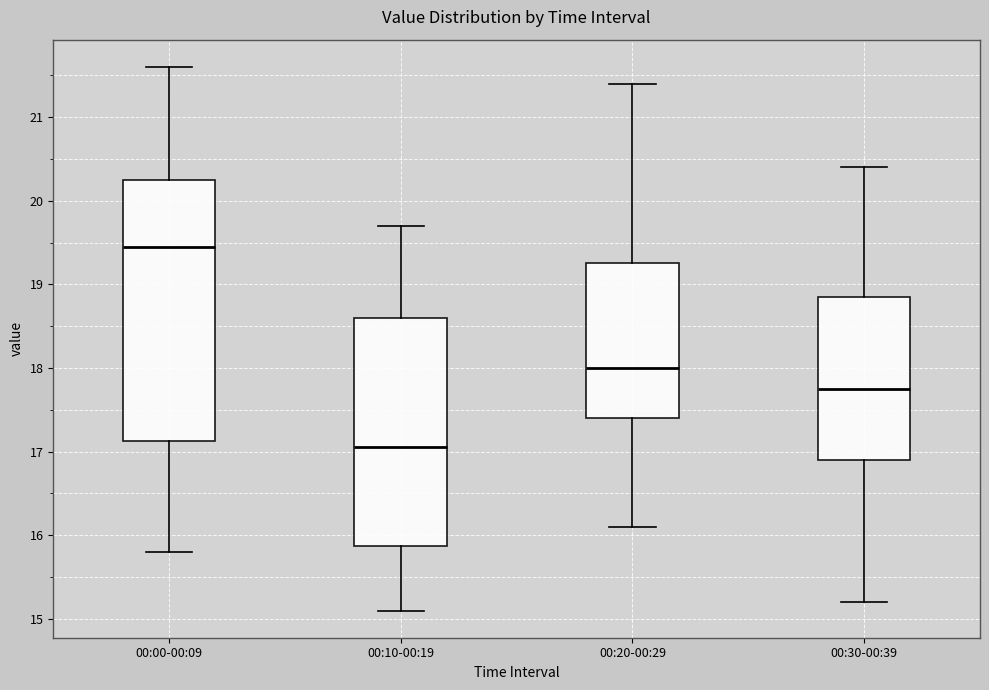

Reading left to right, transcribe this box plot: for each box, give where its median line is, the range the box spans, and where its two whiskers end, as read against the y-axis. The values are not printed on the chart, so give them approximately, as read against the axis.

00:00-00:09: median 19.5, box 17.1 to 20.3, whiskers 15.8 to 21.6
00:10-00:19: median 17.1, box 15.9 to 18.6, whiskers 15.1 to 19.7
00:20-00:29: median 18.0, box 17.4 to 19.3, whiskers 16.1 to 21.4
00:30-00:39: median 17.8, box 16.9 to 18.9, whiskers 15.2 to 20.4